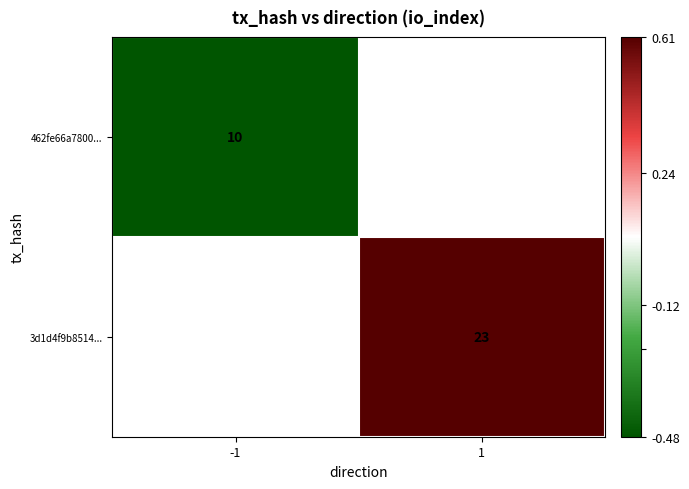

Which label corresponds to the smallest value in the chart?

-1